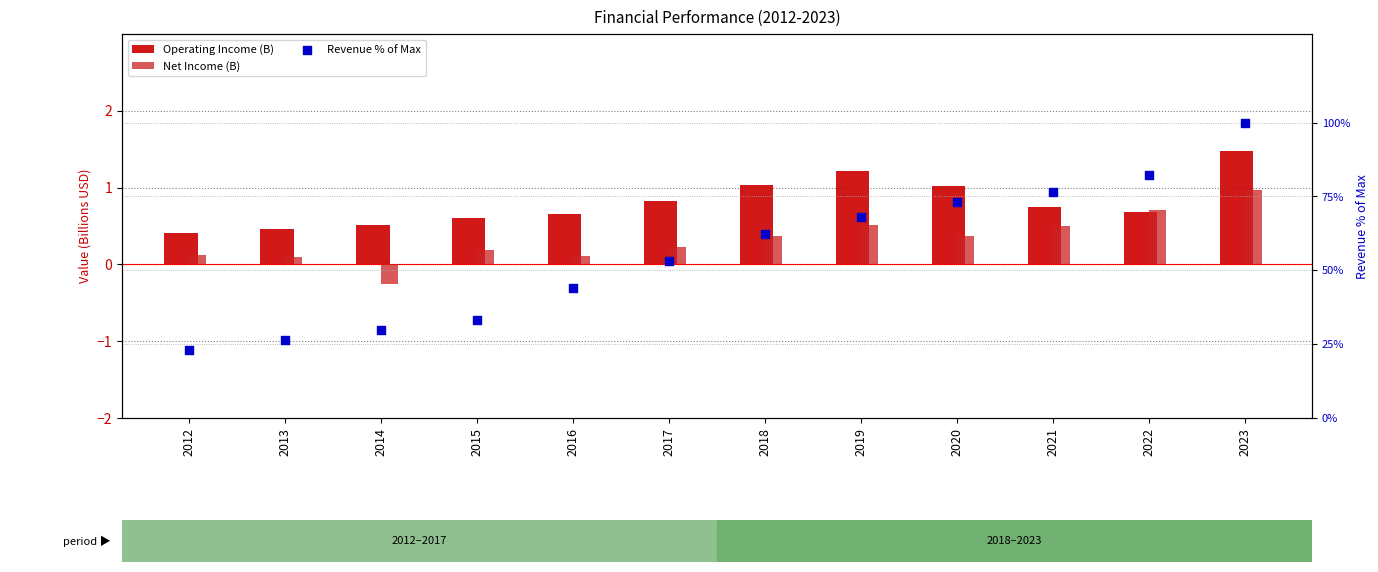

Which series has the widest spread of Y values?

Revenue % of Max